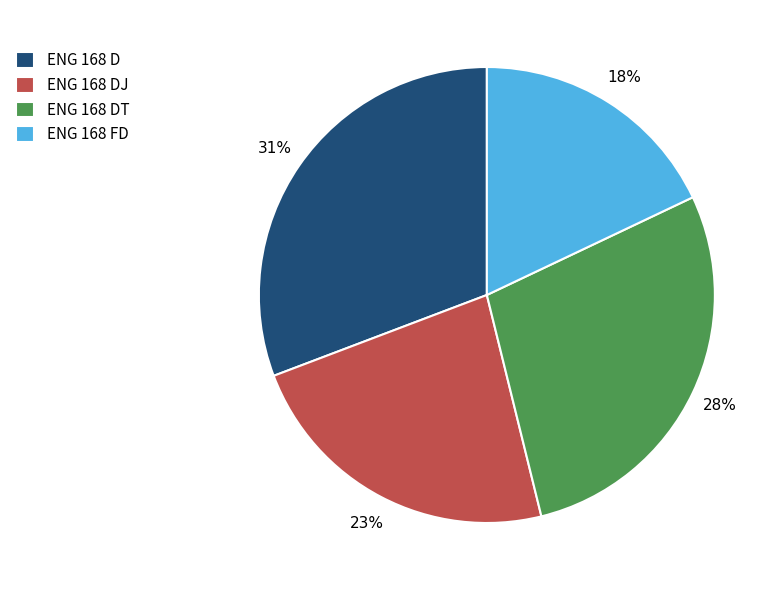

Do ENG 168 DJ and ENG 168 DT together represent more than half of the pie?

Yes